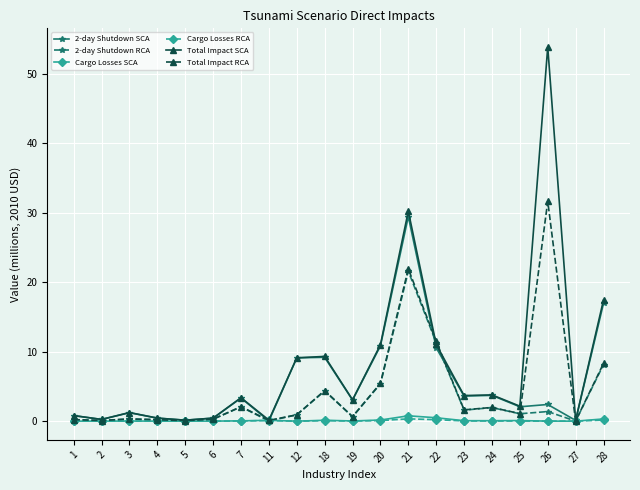

True or false: 2-day Shutdown RCA has a value of 5.4 at 20.

True